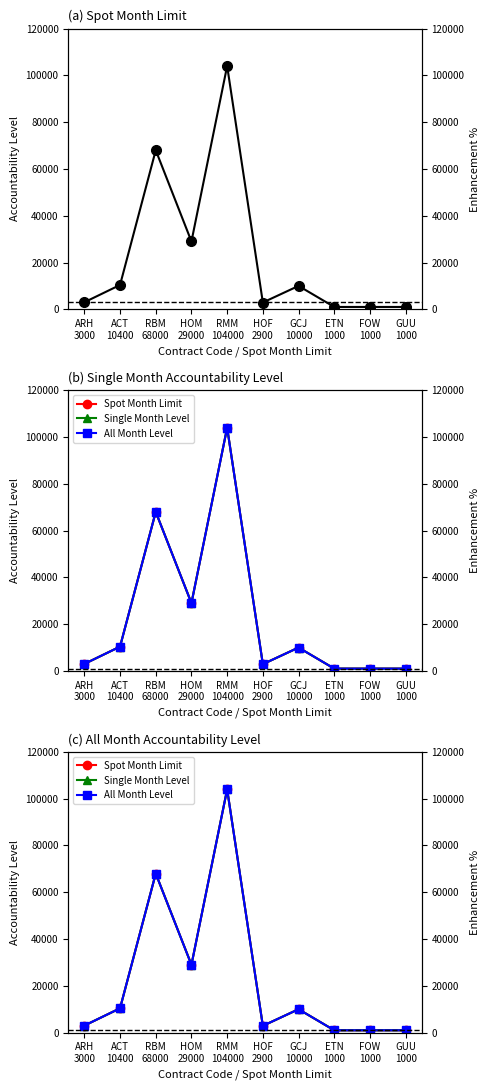

At which label is Spot Month Limit closest to 52500?

RBM
68000